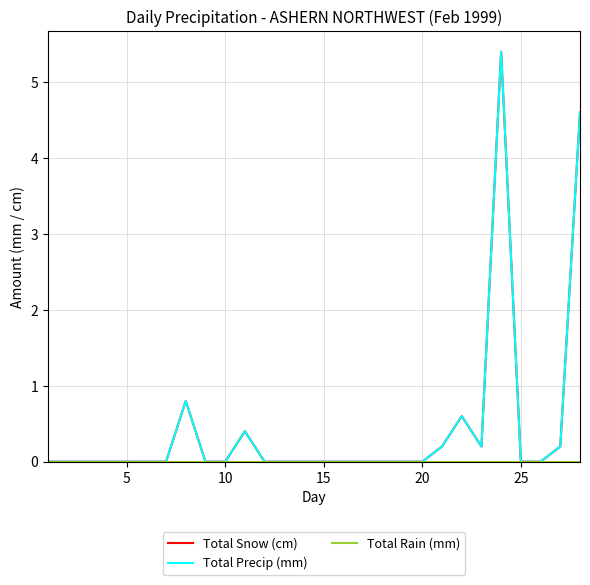

Does the chart display data point markers on the line(s)?

No